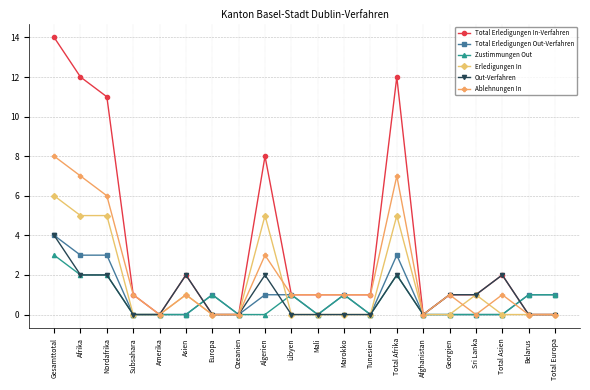

What is the label of the 19th point from the right?

Afrika